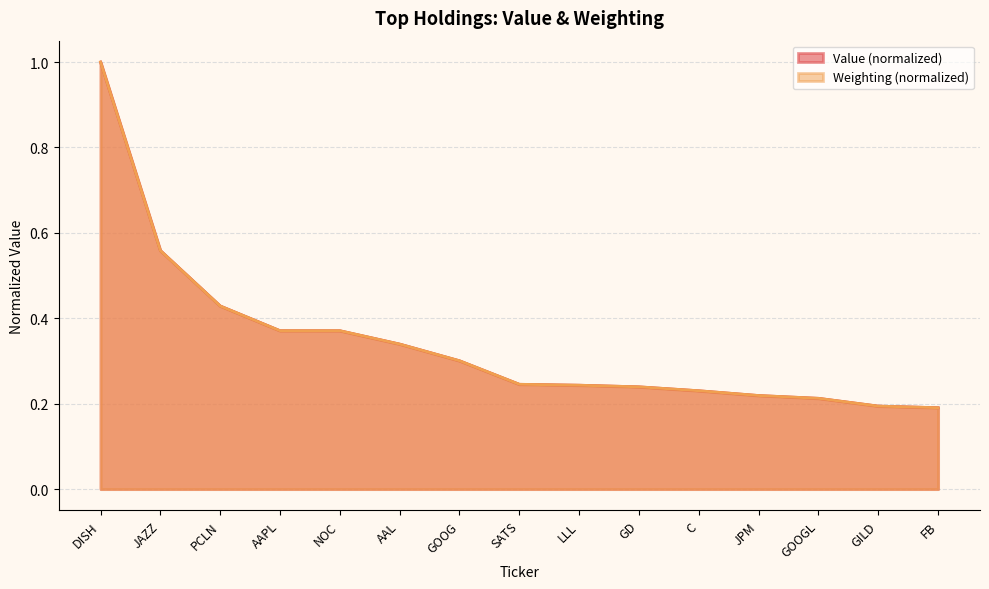

How many distinct data groups are displayed?

2